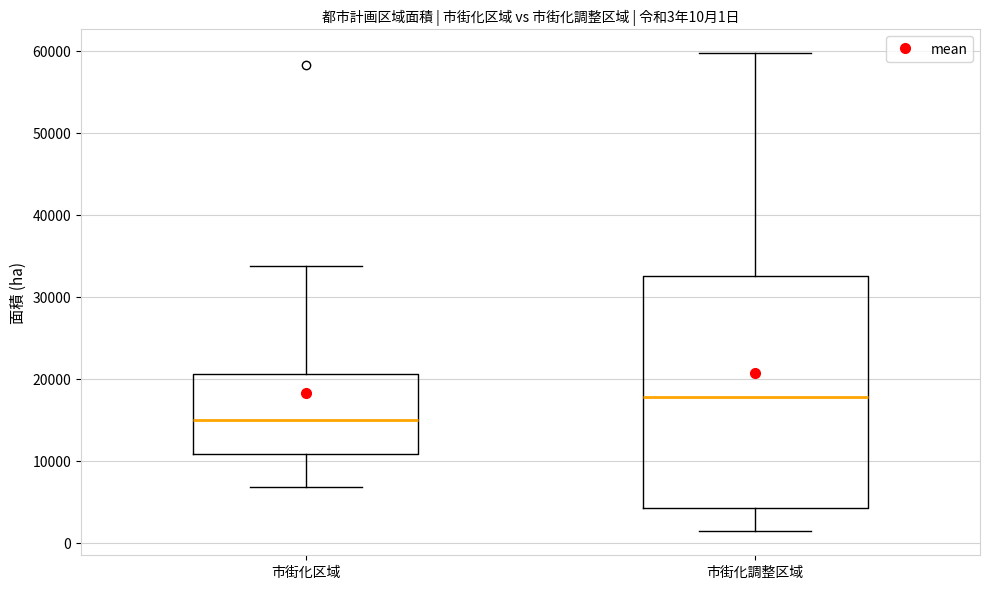

Which box is the tallest, from its lower edge to its upper edge?

市街化調整区域